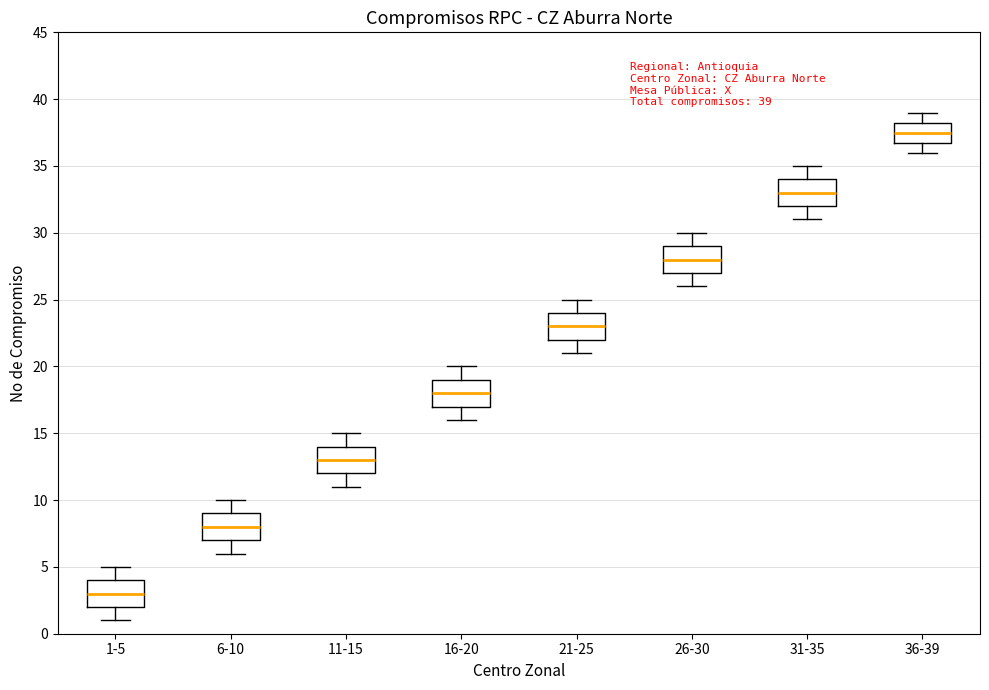

Which box has the highest median line?

36-39